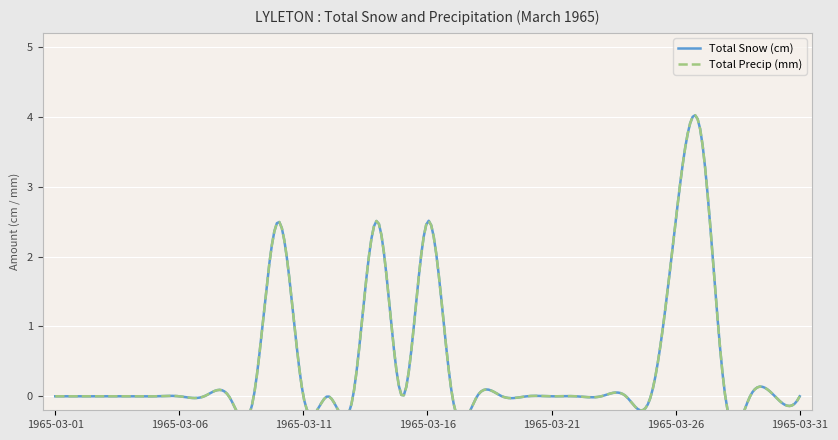

Where is the first local maximum for Total Snow (cm)?

1965-03-10